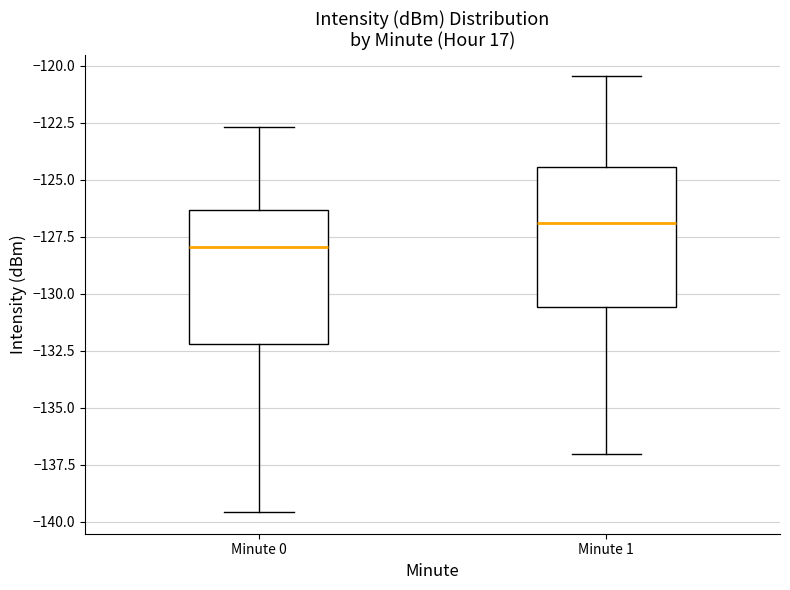

Which box's median line is the highest?

Minute 1